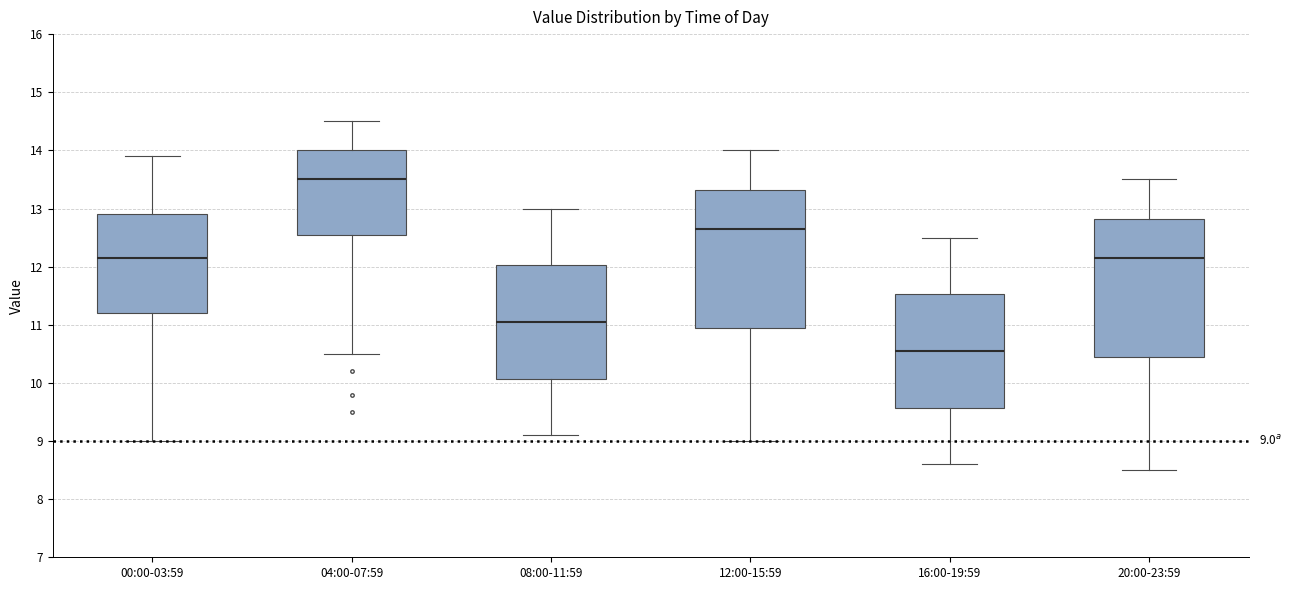

Which box has the lowest median line?

16:00-19:59